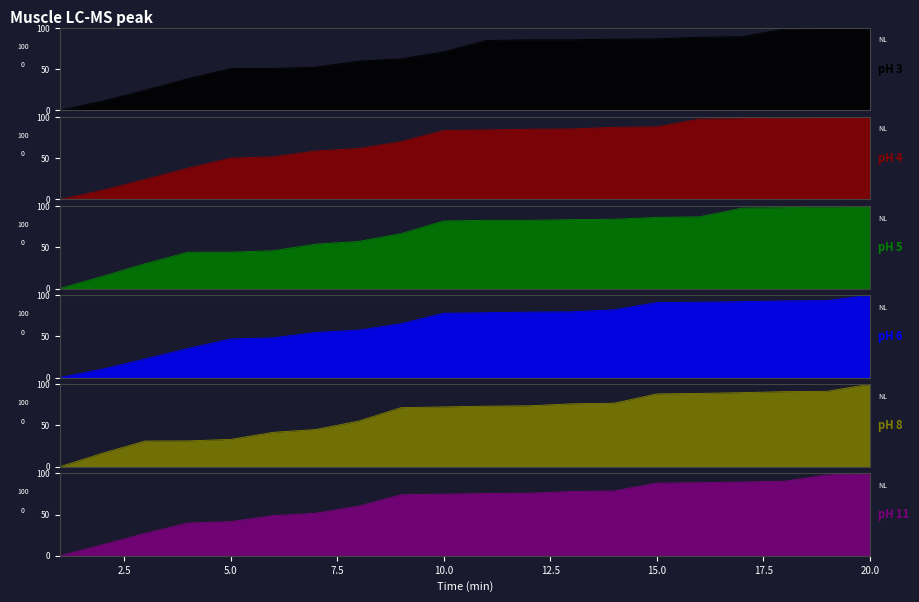

How many lines are shown in the chart?

6